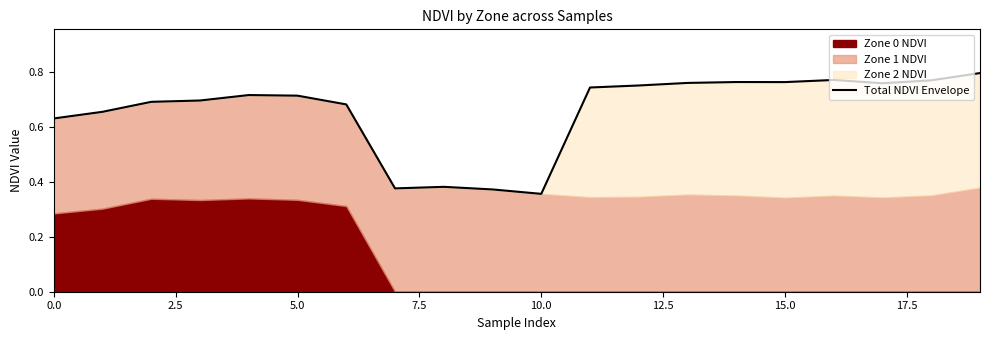

How many interior local peaks (higher than both neighbors) does the data have?

4